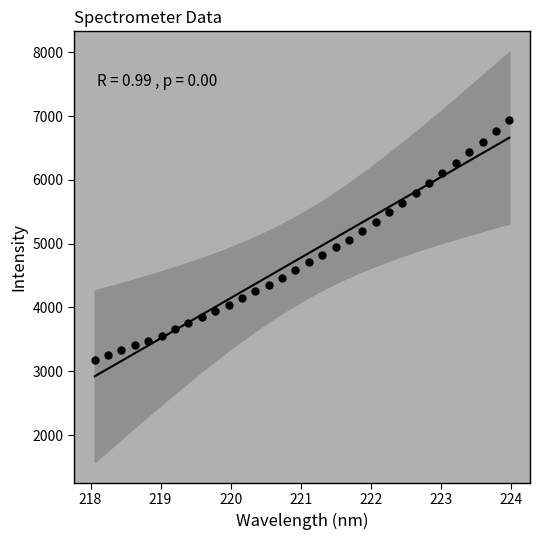

What is the range of Y values (max minus min)?

3760.6